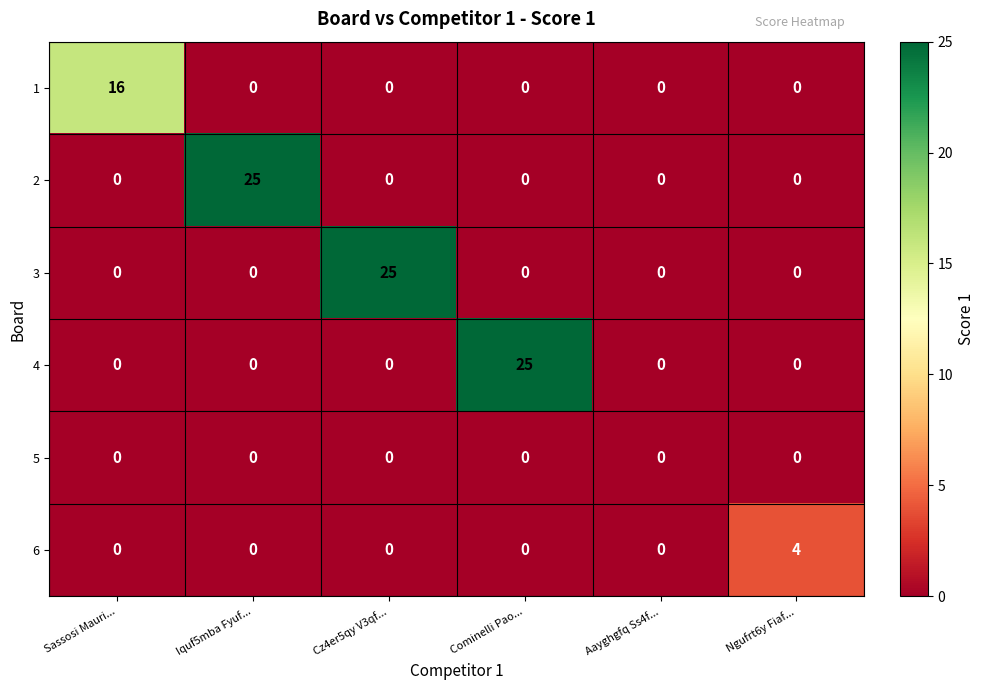

What is the maximum value shown in the chart?

25